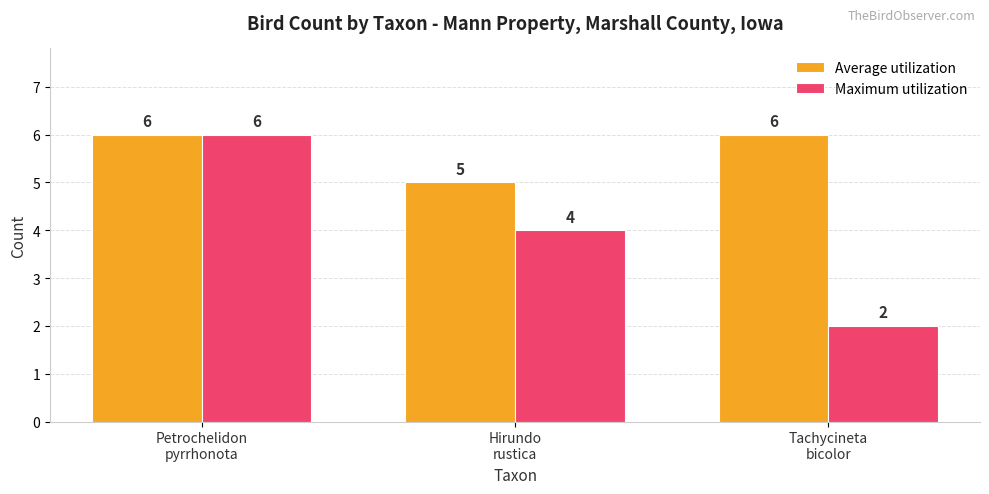

At which category is the sum across all series the highest?

Petrochelidon
pyrrhonota